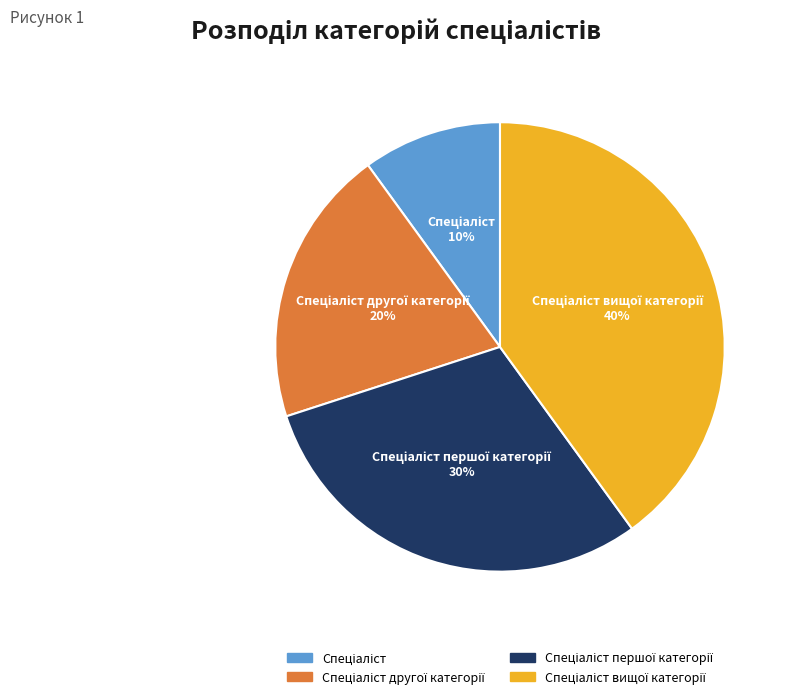

Does any single category account for the majority?

No